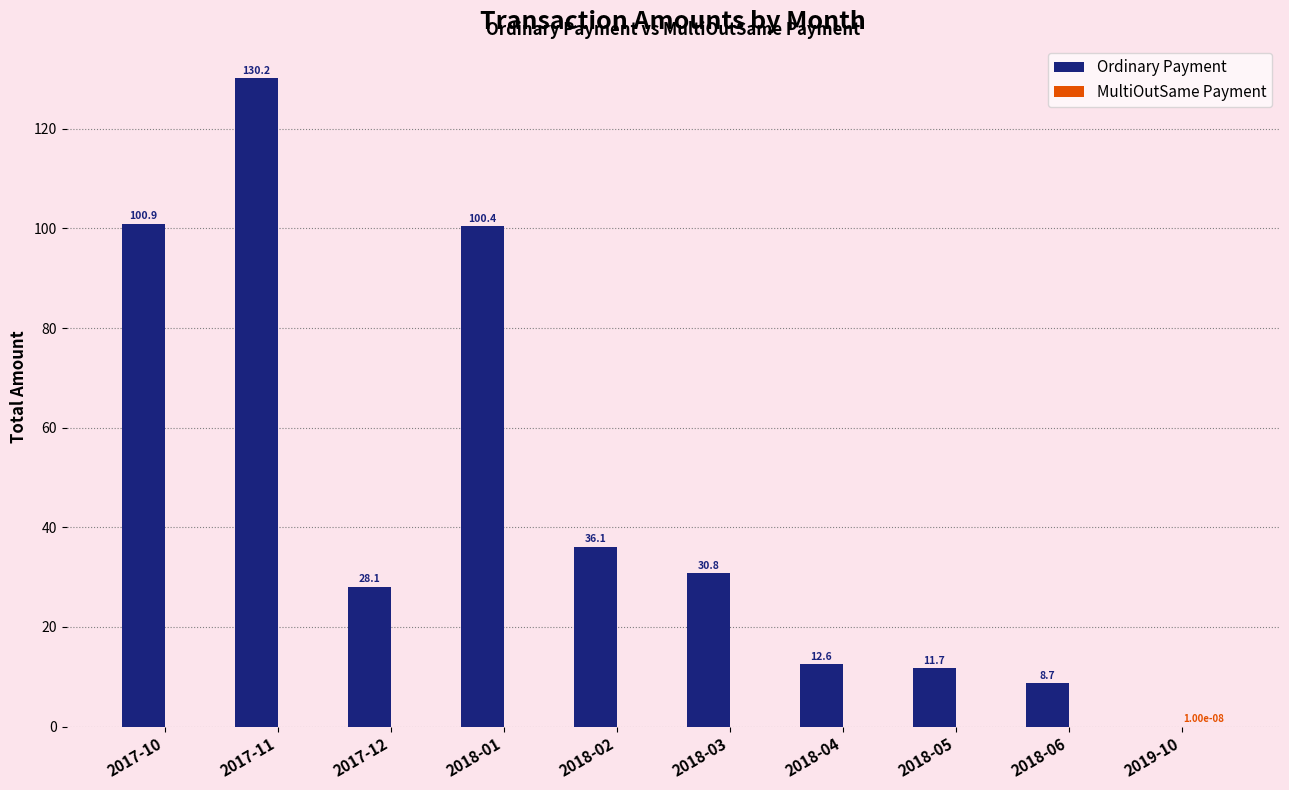

Are the bars horizontal?

No